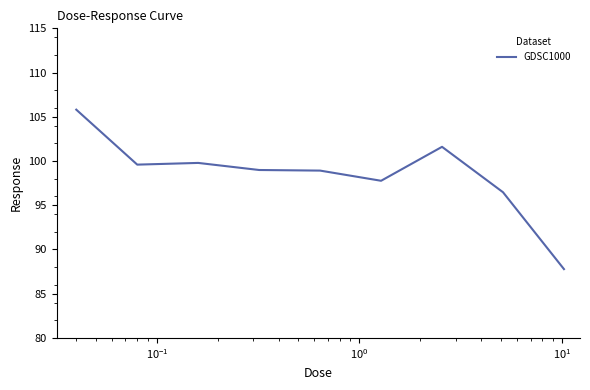

What is the minimum value shown in the chart?

87.8